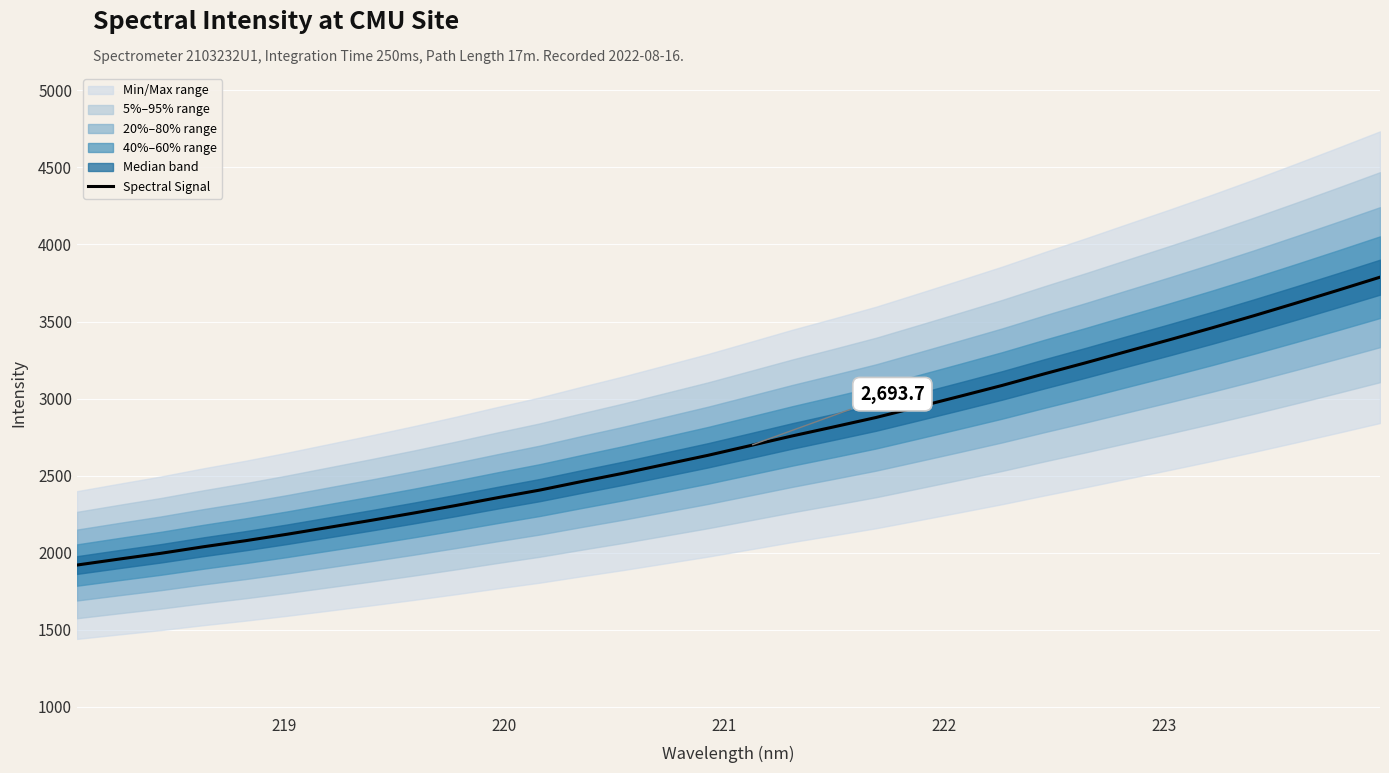

The value at 28 is 2389.8. True or false?

False